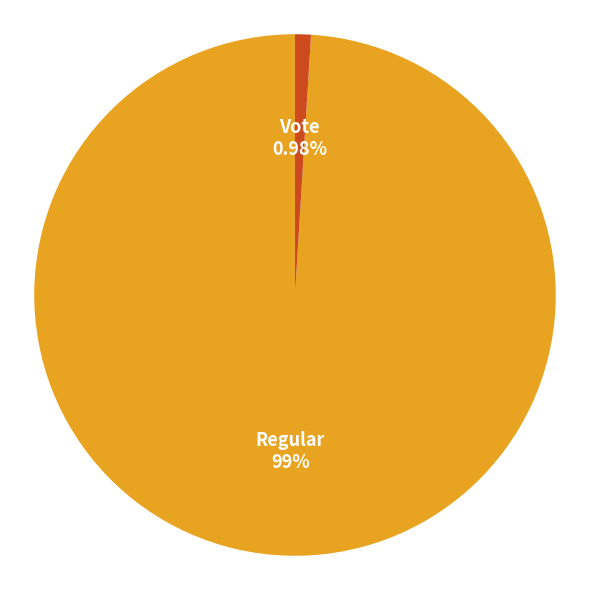

Which slice is the smallest?

Vote